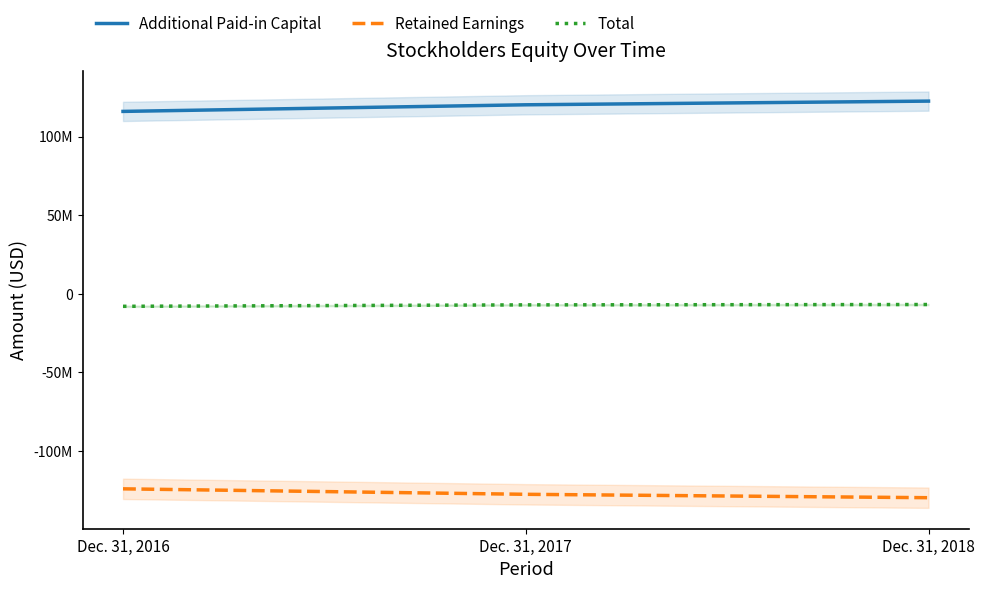

At which label does Additional Paid-in Capital reach its peak?

Dec. 31, 2018